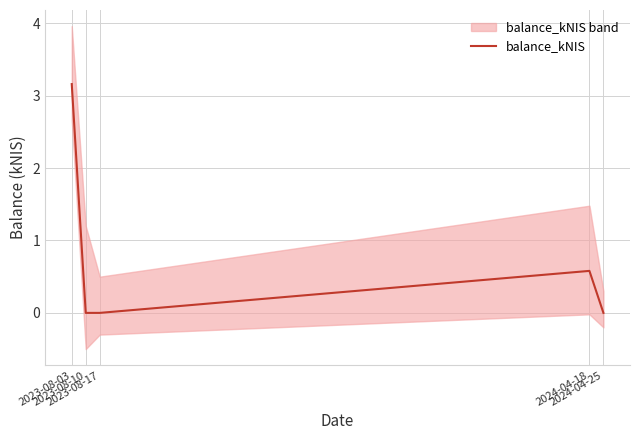

True or false: there are more than 1 points higher than both neighbors.

False